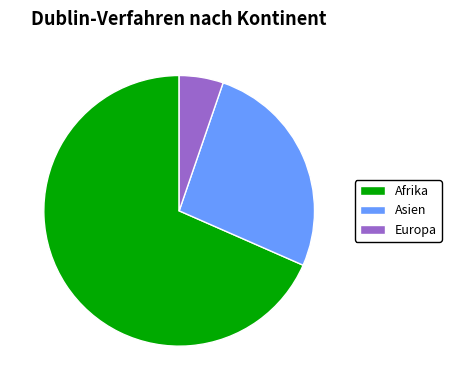

Which slice is the largest?

Afrika